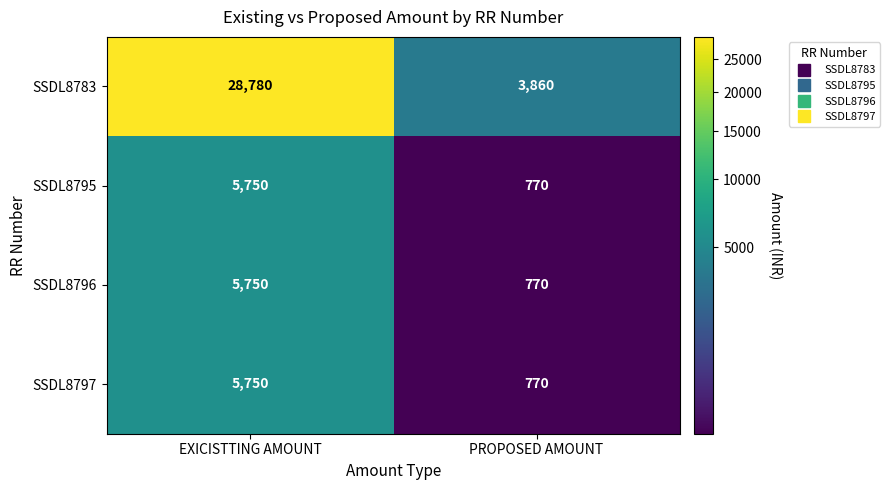

List the labels in order of SSDL8796 value, smallest first.

PROPOSED AMOUNT, EXICISTTING AMOUNT